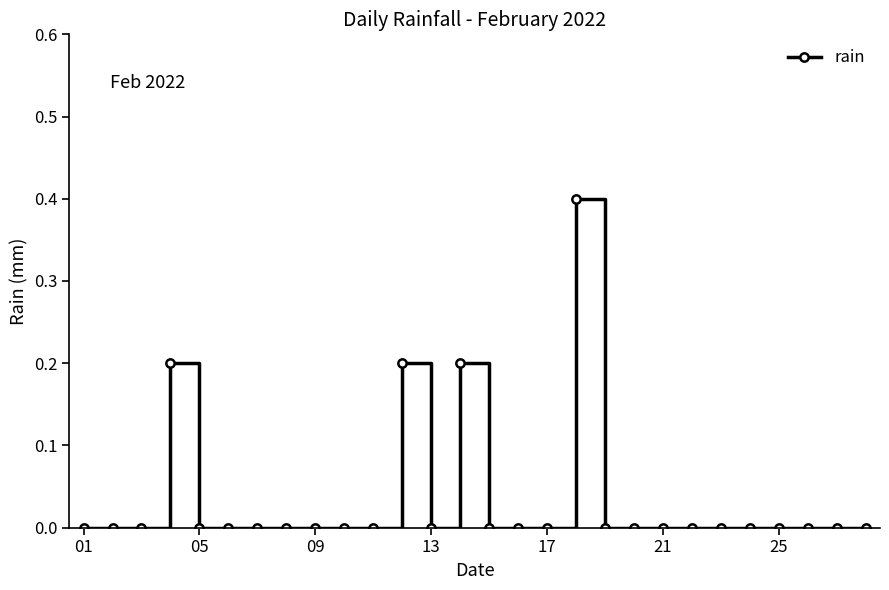

How many distinct data groups are displayed?

1